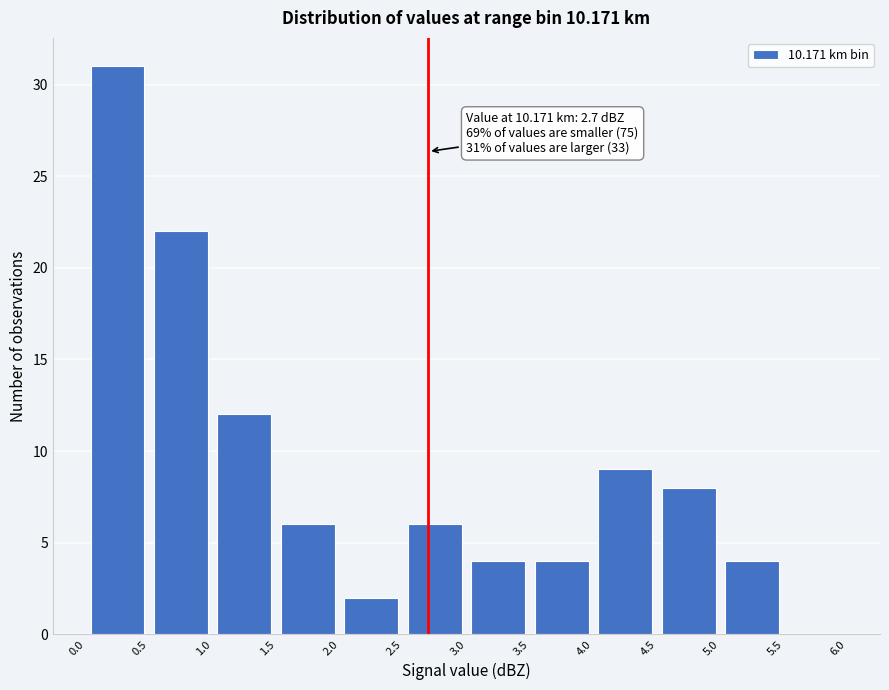

Over which range of the x-axis is the bar tallest?

0.0 to 0.5